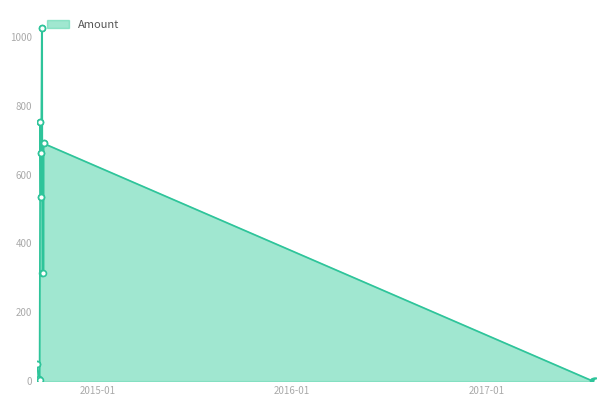

What is the difference between the maximum and minimum values?

1026.6